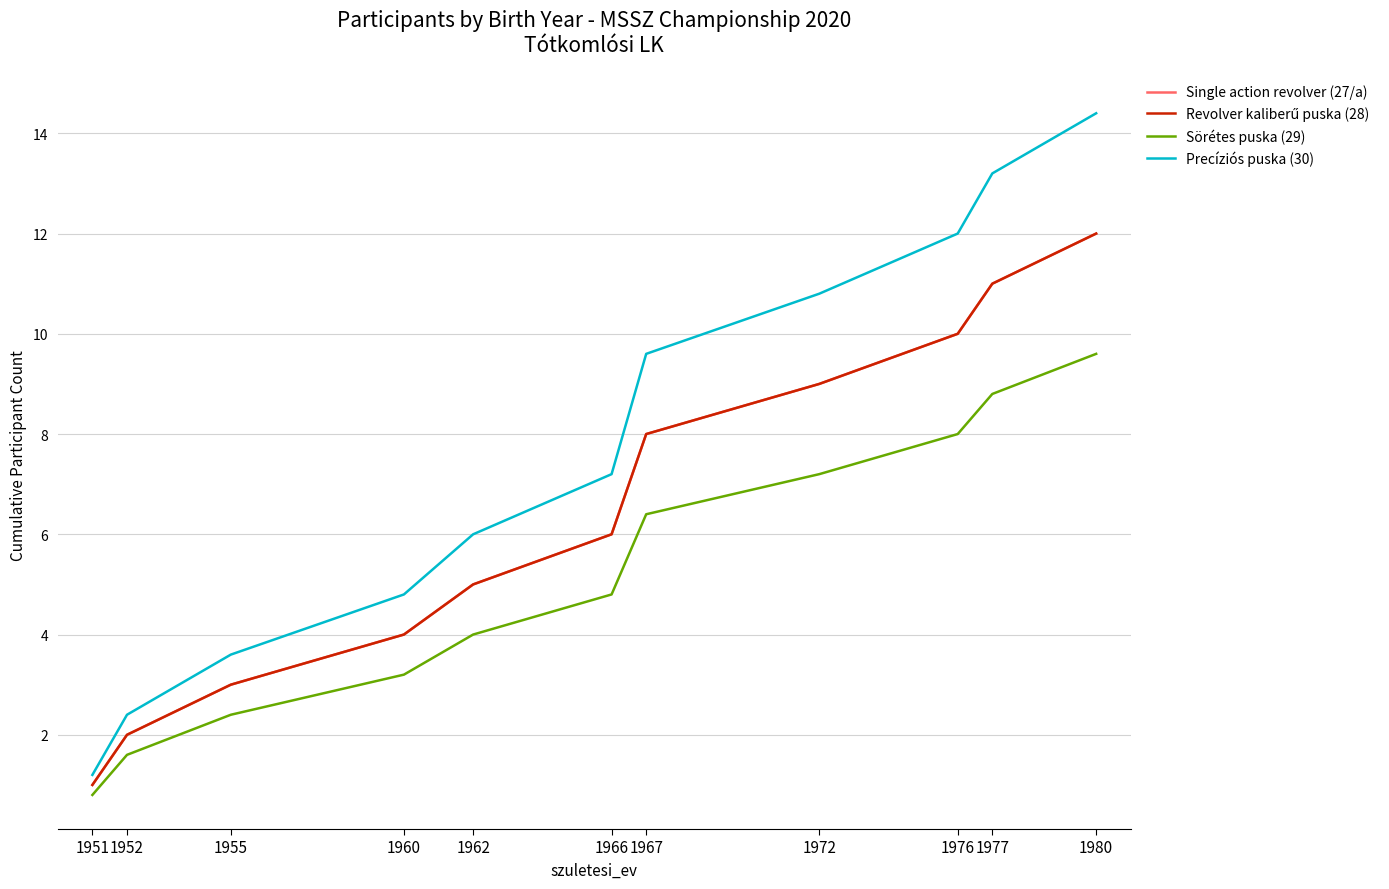

Is this an area chart (filled region under the line)?

No